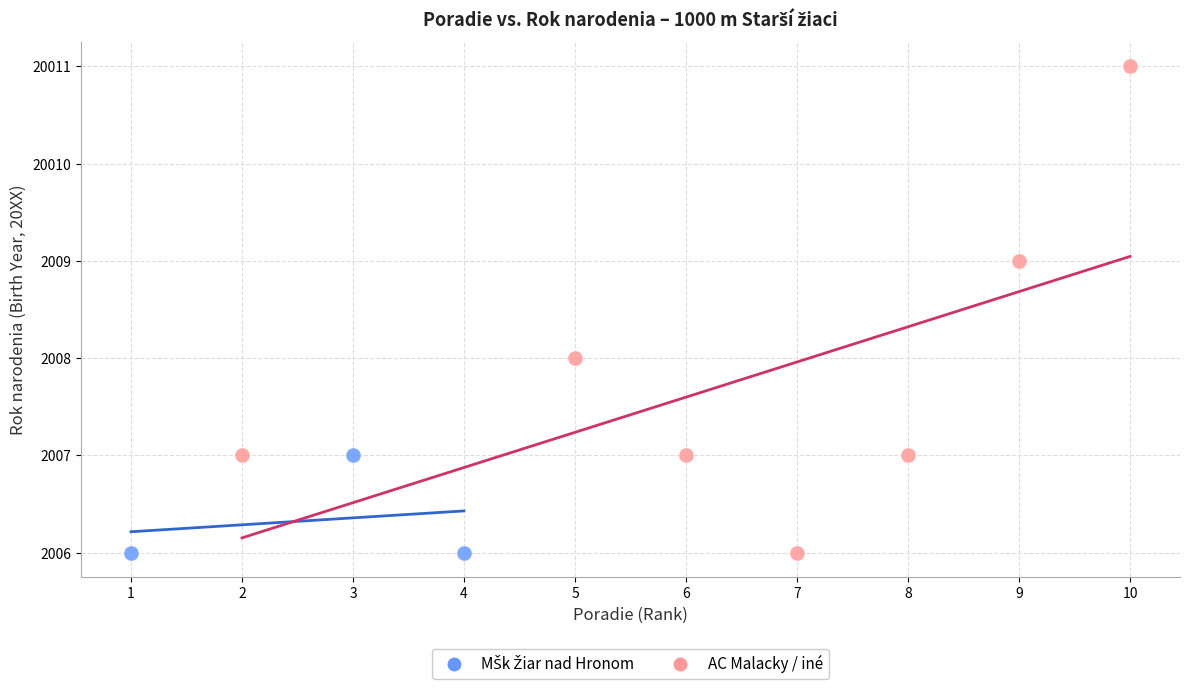

Which series has the largest Y range (max minus min)?

AC Malacky / iné